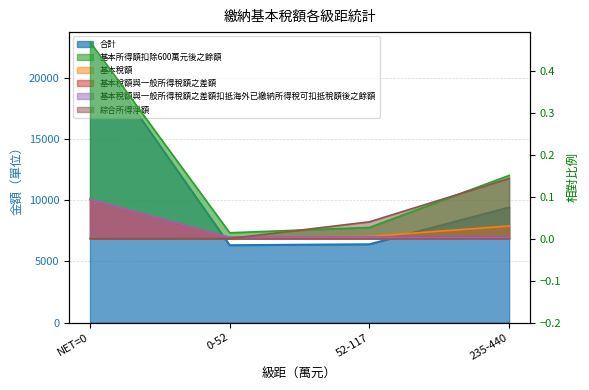

What is the label of the 2nd point from the right?

52-117